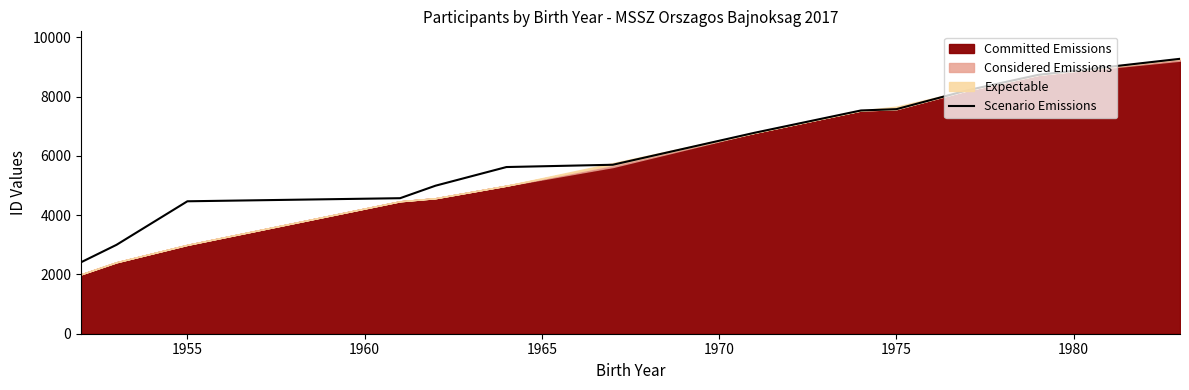

The value of Scenario Emissions at 1975 is 7574. True or false?

True